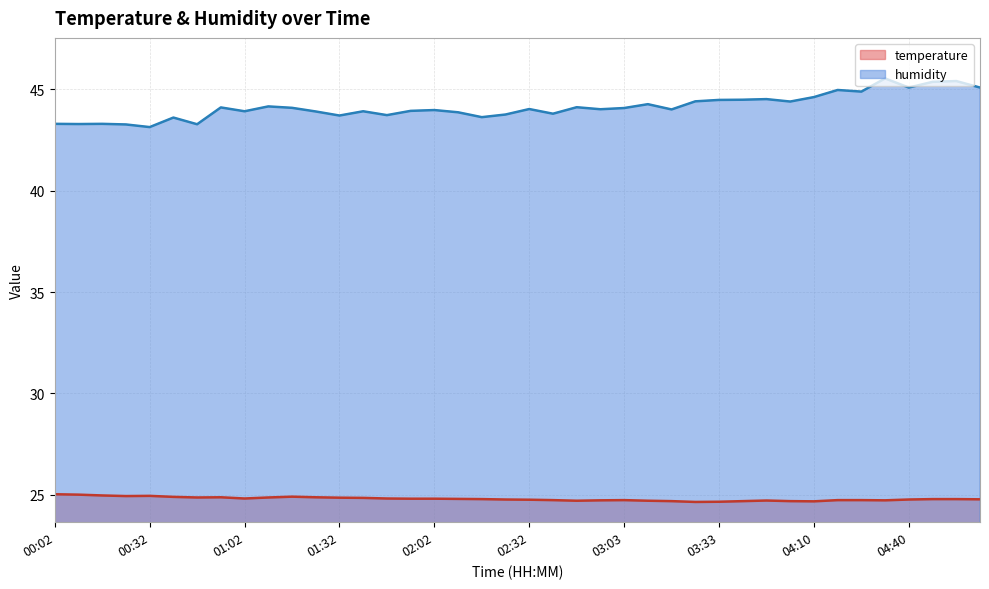

The temperature series shows 41.7 at 01:17. True or false?

False